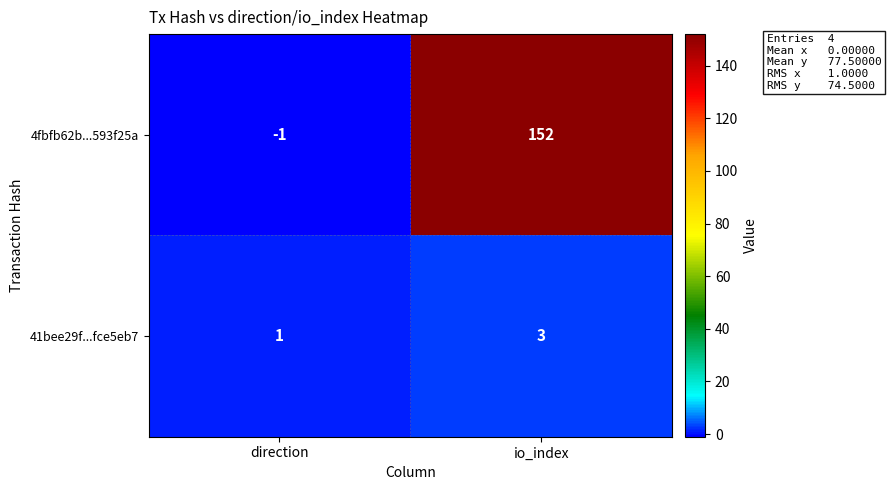

What is the spread (max minus min) of values at io_index?

149